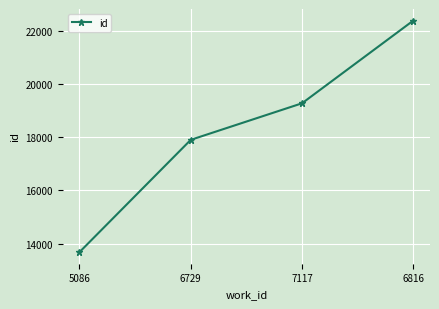

What is the smallest value displayed?

13682